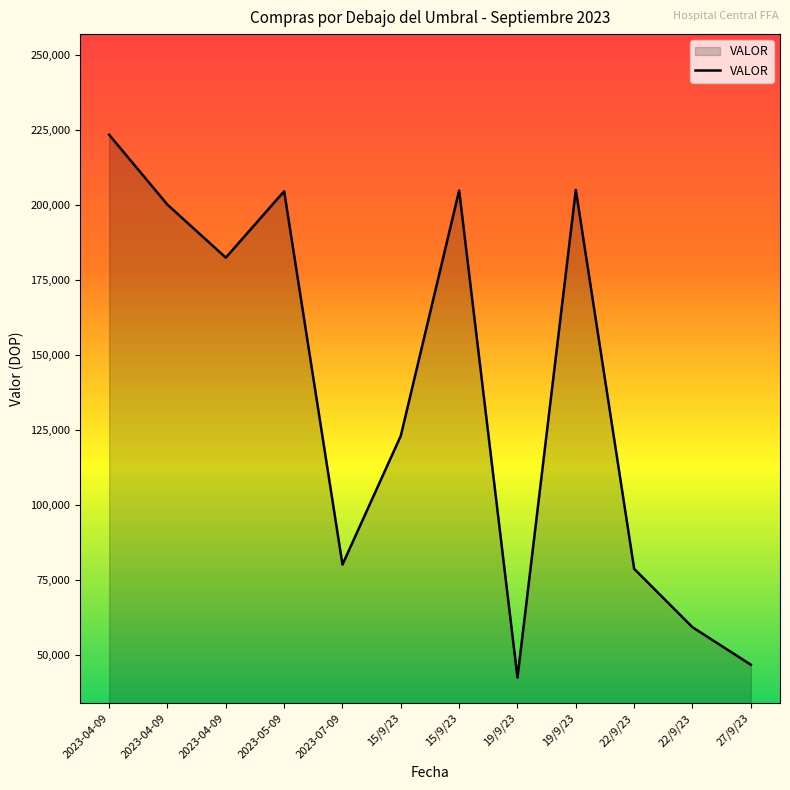

Is it true that the value at 2023-05-09 is 137377.7?

False